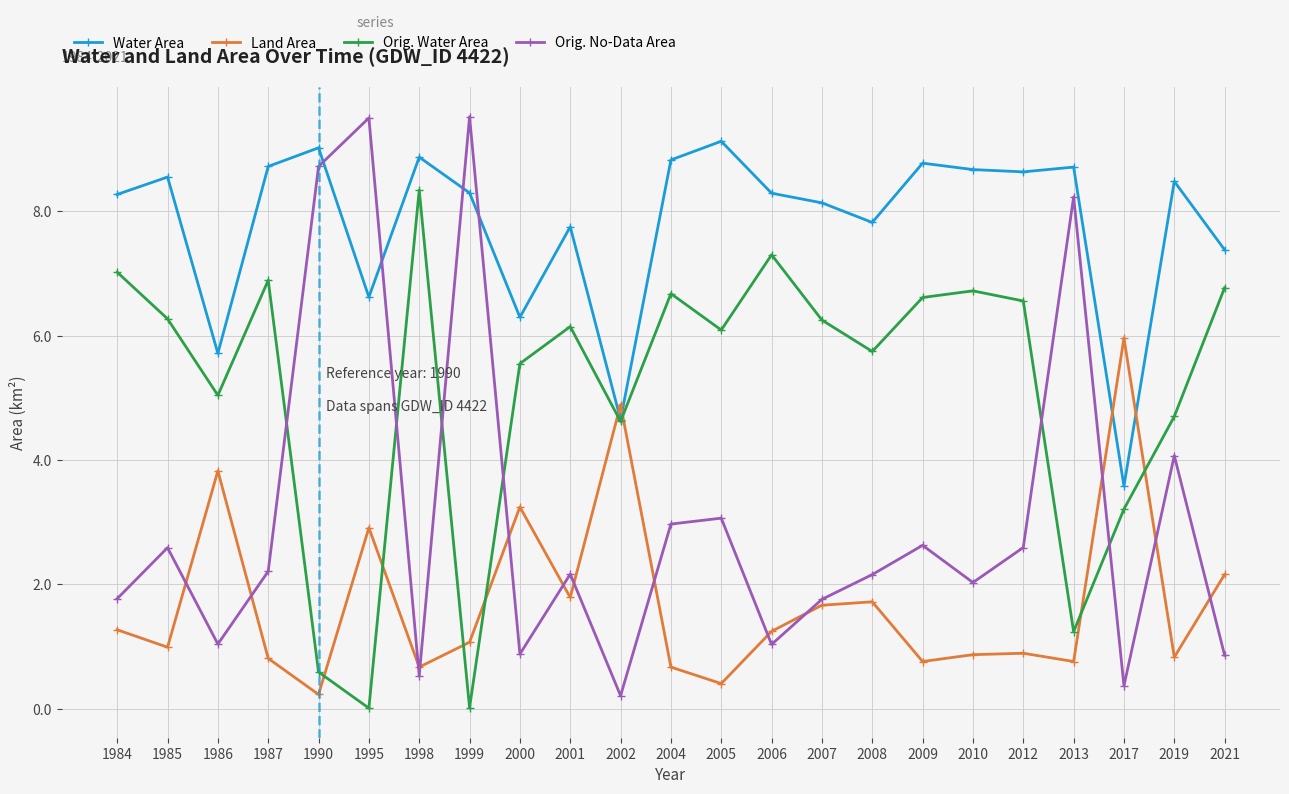

True or false: Water Area and Land Area intersect in this chart.

True